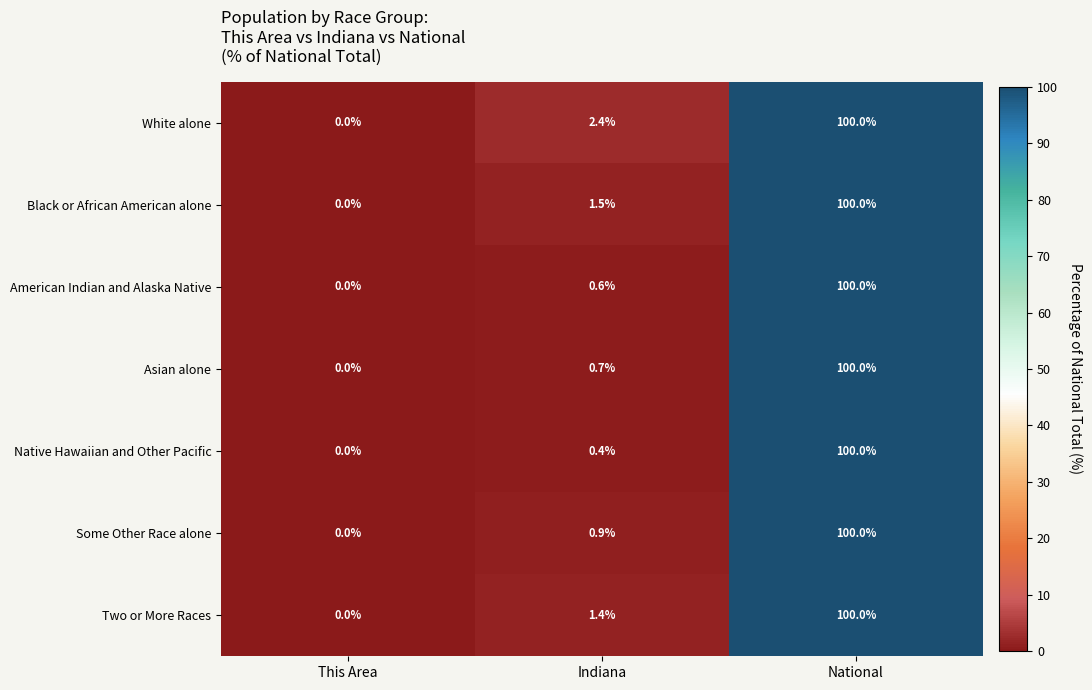

Between This Area and Indiana, which series saw the biggest shift?

White alone